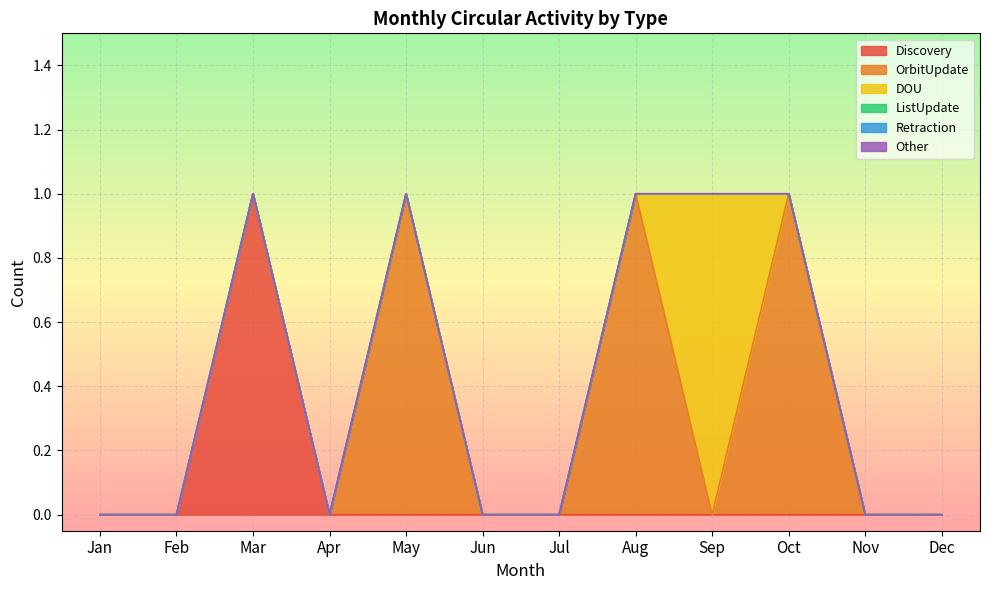

True or false: Discovery and Retraction cross at least once.

False